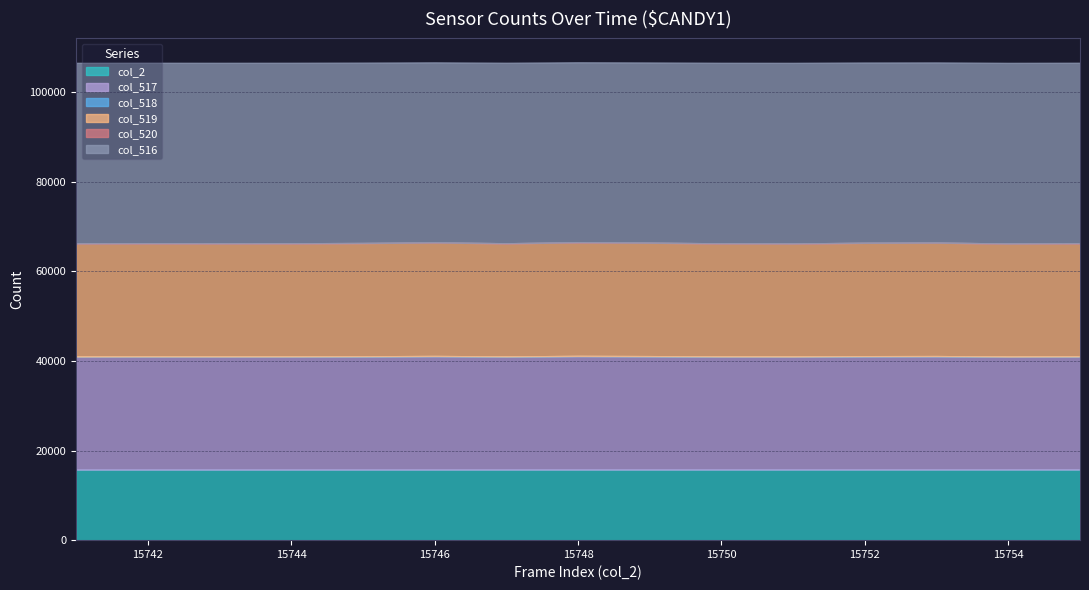

Rank the categories by col_516 value from highest to lowest.

15754, 15751, 15741, 15750, 15743, 15755, 15744, 15747, 15742, 15745, 15752, 15749, 15753, 15746, 15748